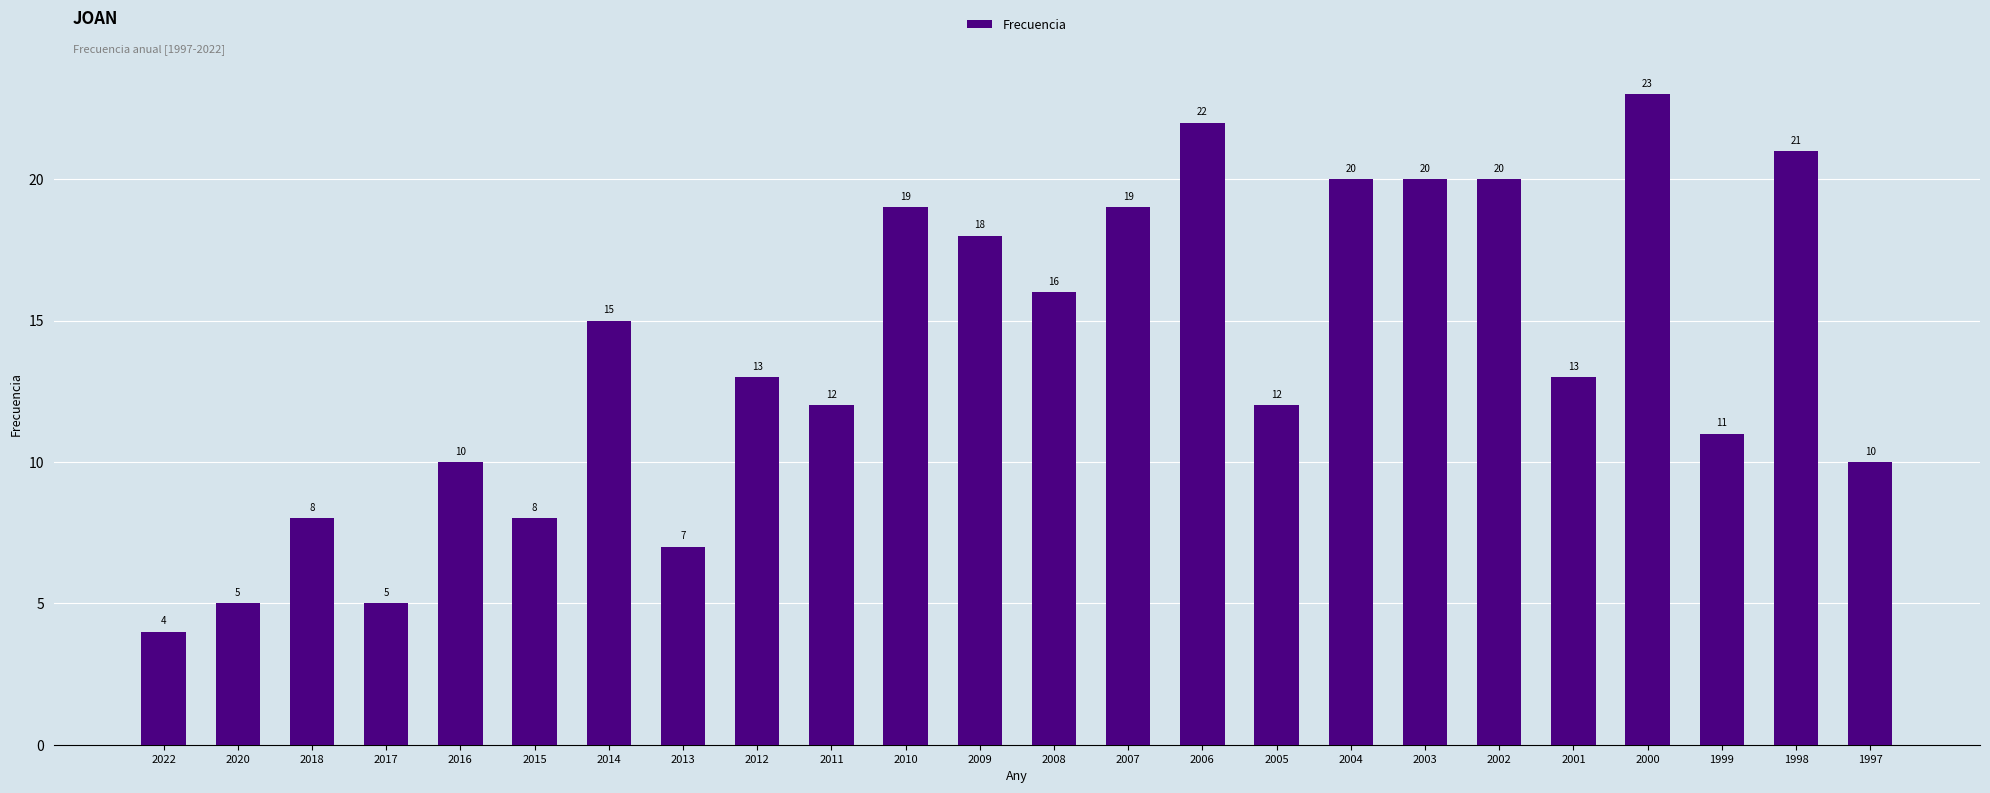

What is the value of the 23rd bar from the left?

21